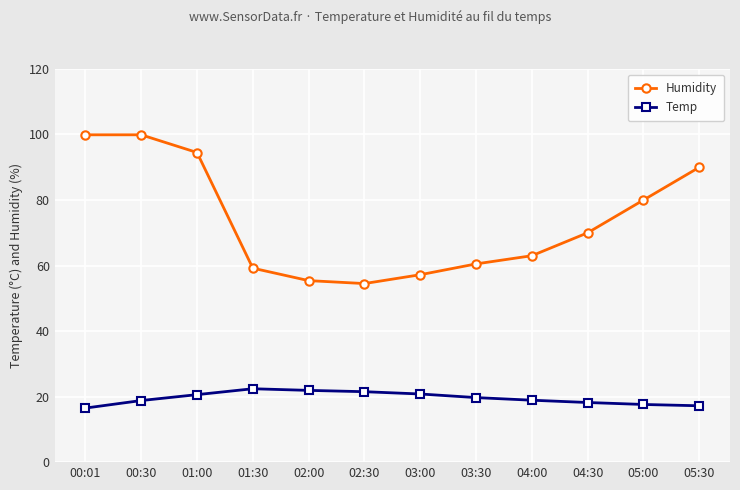

Is the value of Temp at 04:30 greater than the value of Humidity at 01:30?

No